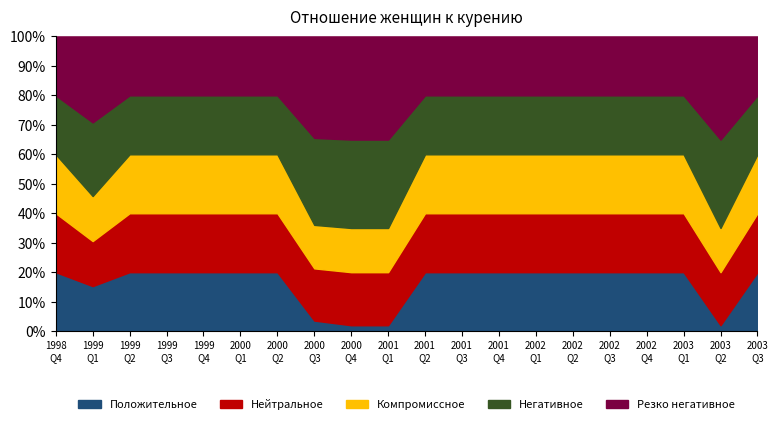

What is the maximum value for Положительное?

20.0